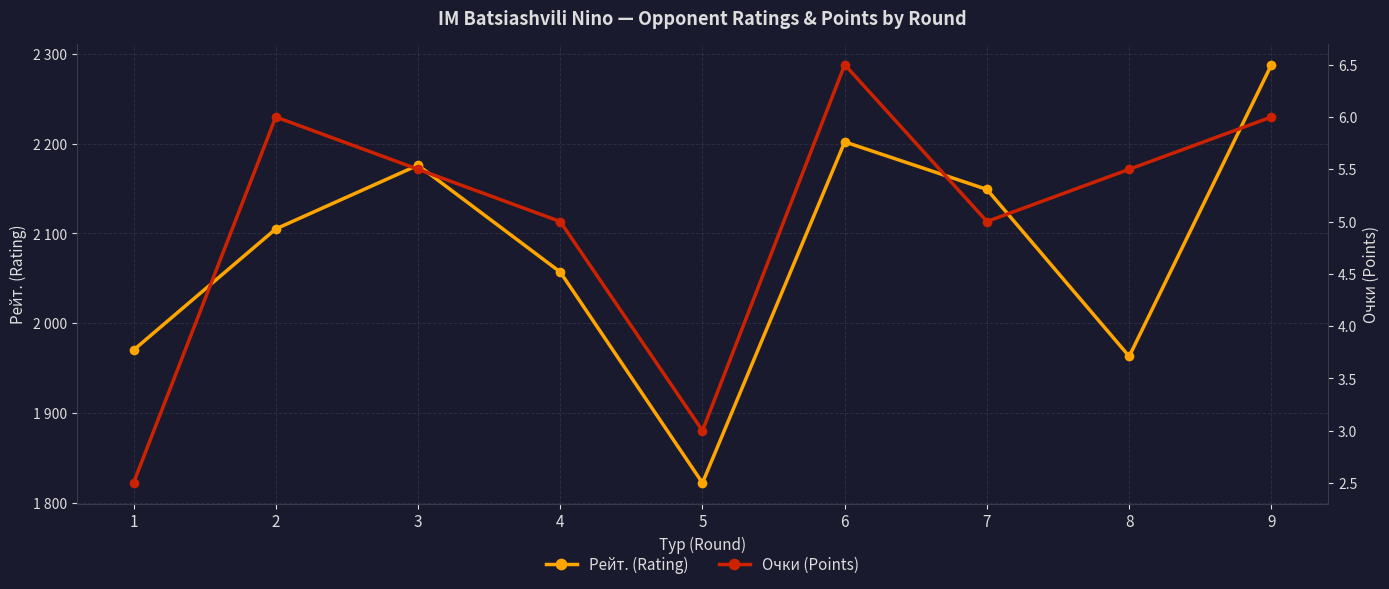

What is the total value across all series at 2?

2111.0